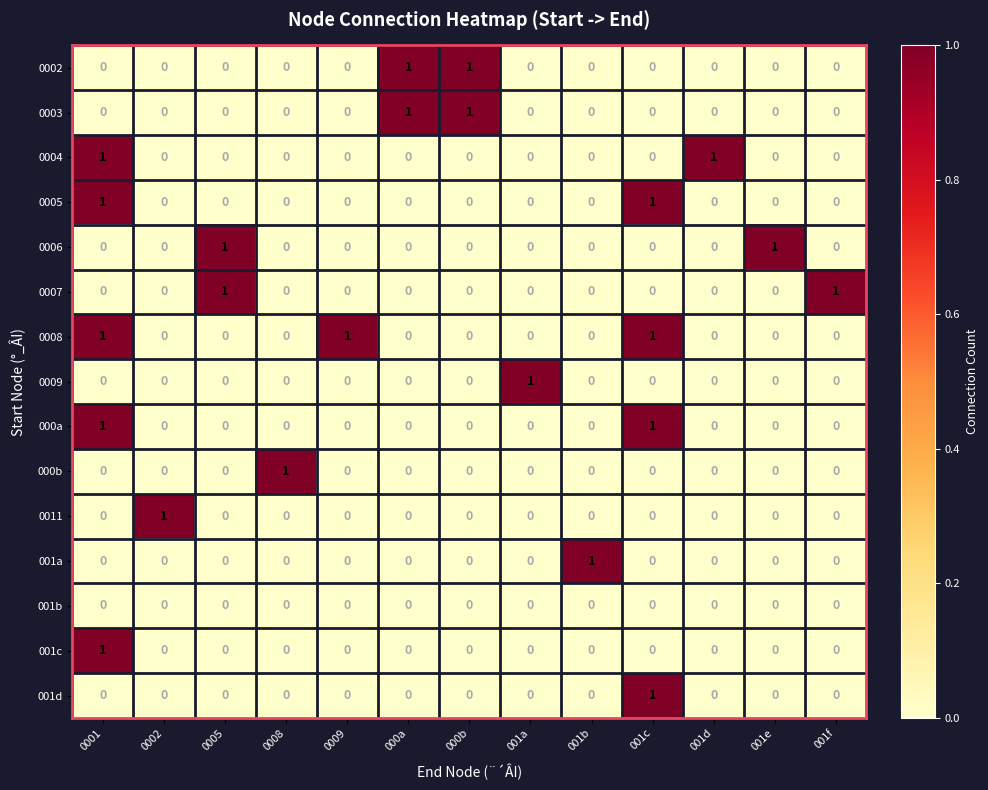

At how many categories does at least one series exceed 0?

13